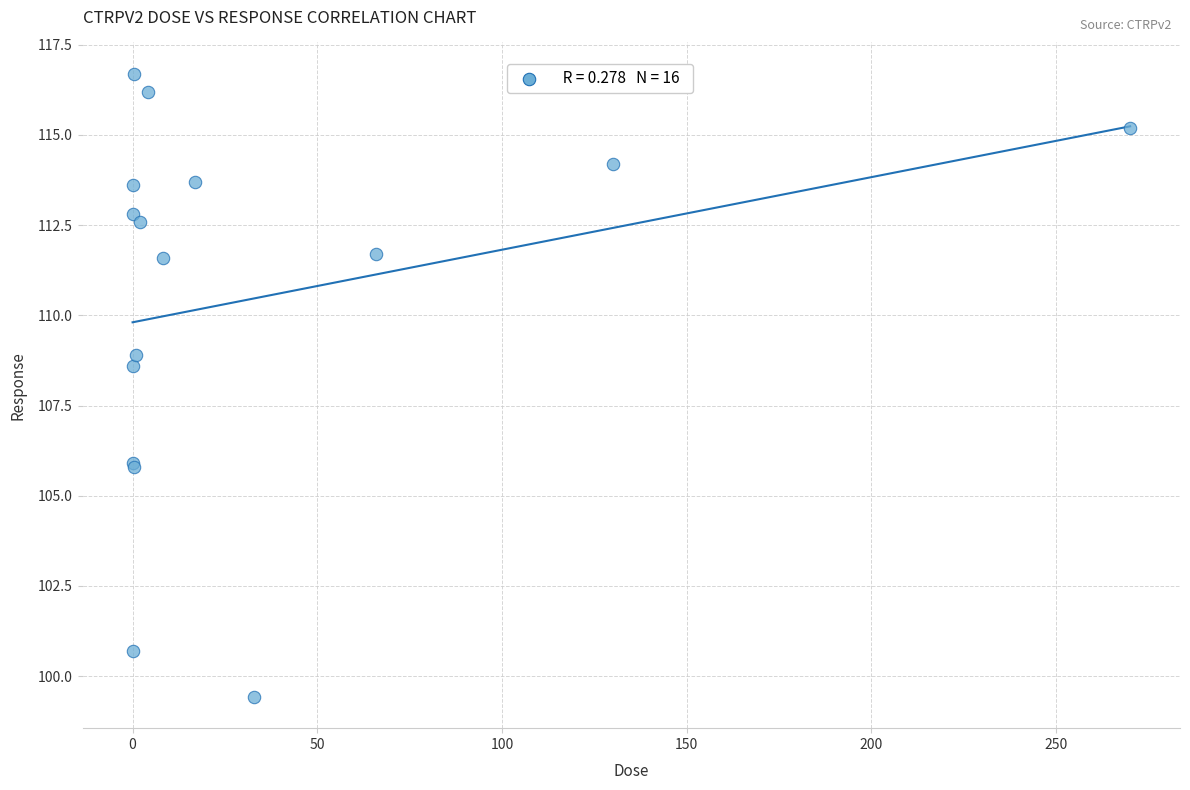

What Y value in the scatter plot is closest to 108?

108.6